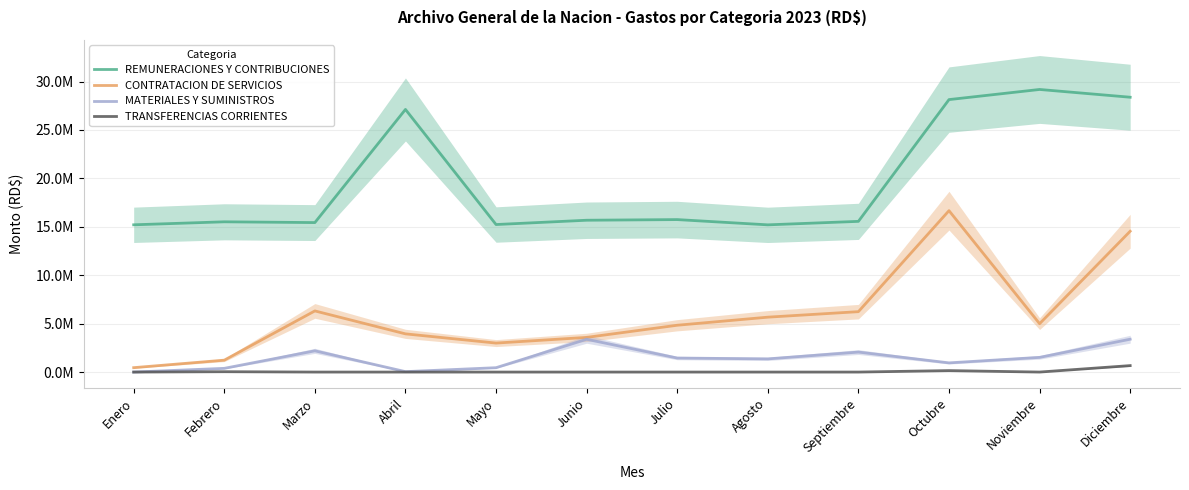

True or false: REMUNERACIONES Y CONTRIBUCIONES and MATERIALES Y SUMINISTROS intersect in this chart.

False